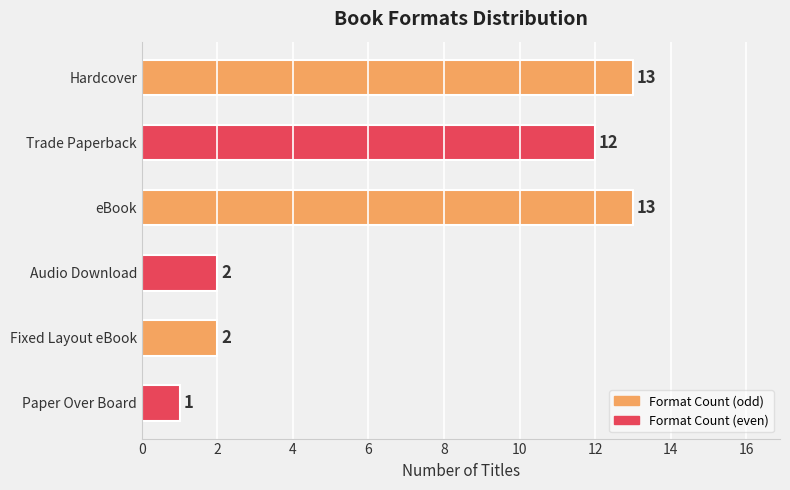

What is the value of the 3rd bar from the top?

13